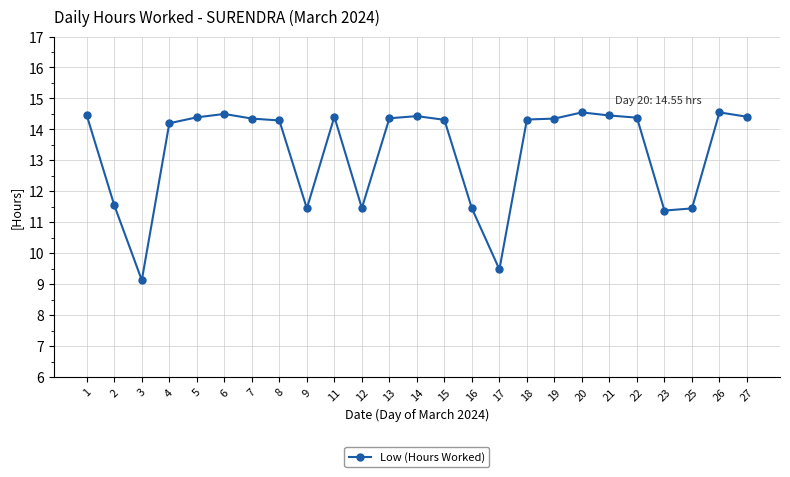

At which category does the chart reach its minimum across all series?

3